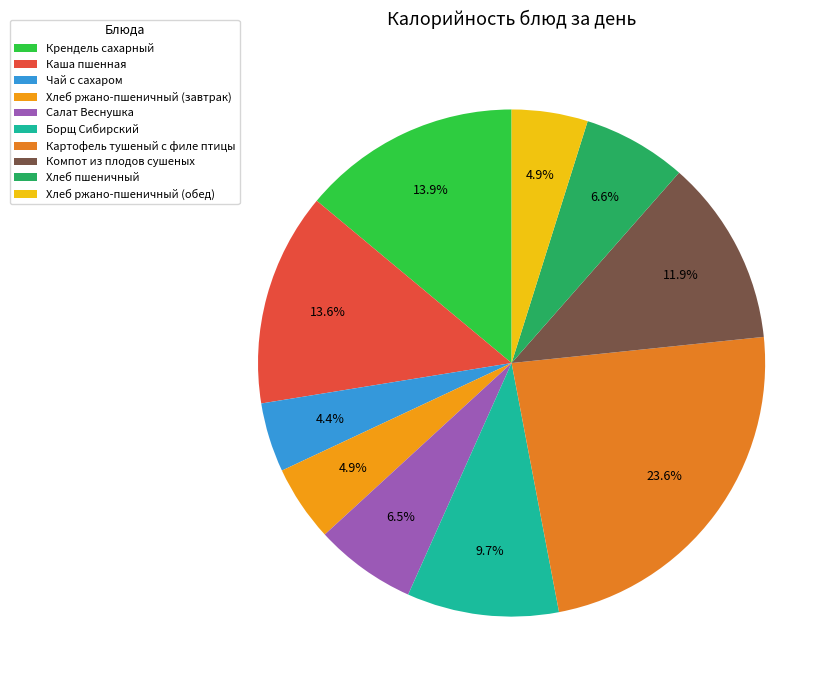

Count the number of slices in the pie.

10